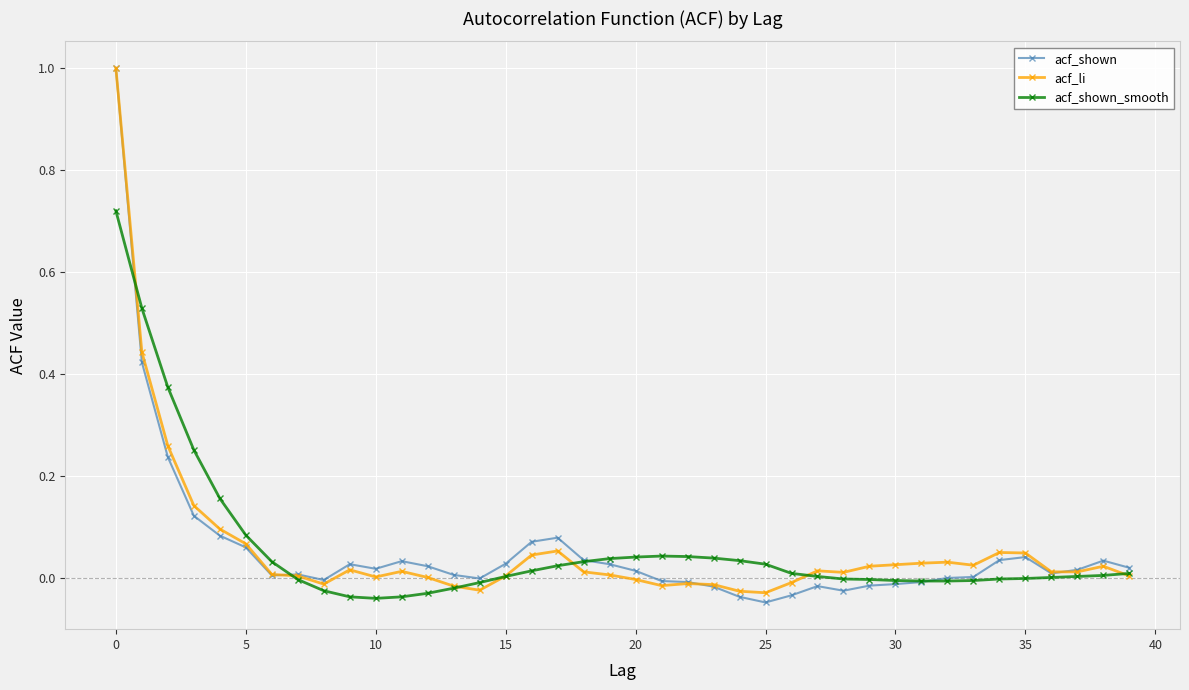

What is the difference between the maximum and minimum values in the acf_shown series?

1.0